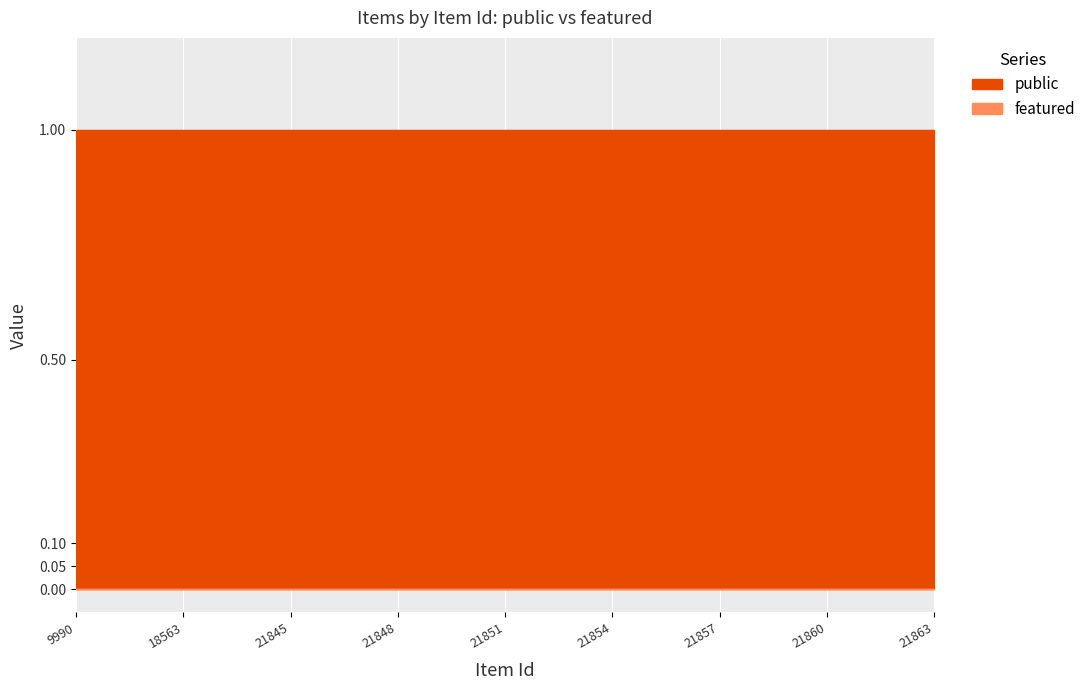

How many lines are shown in the chart?

2